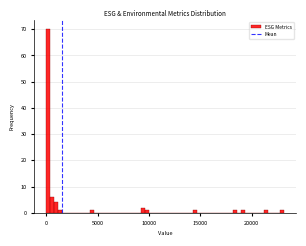

Read against the x-axis, roughly where is the centre of the tallest bar?

0